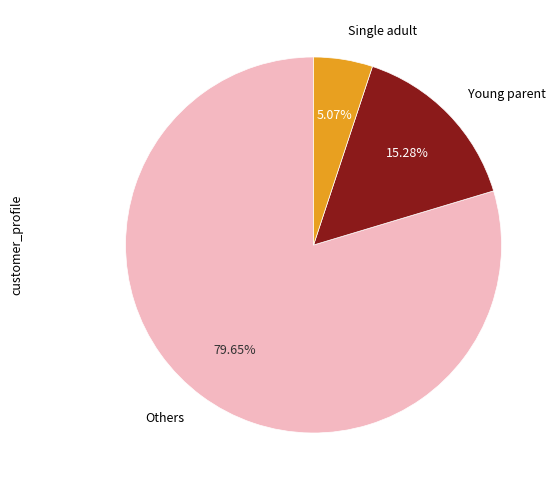

Which slice is the largest?

Others